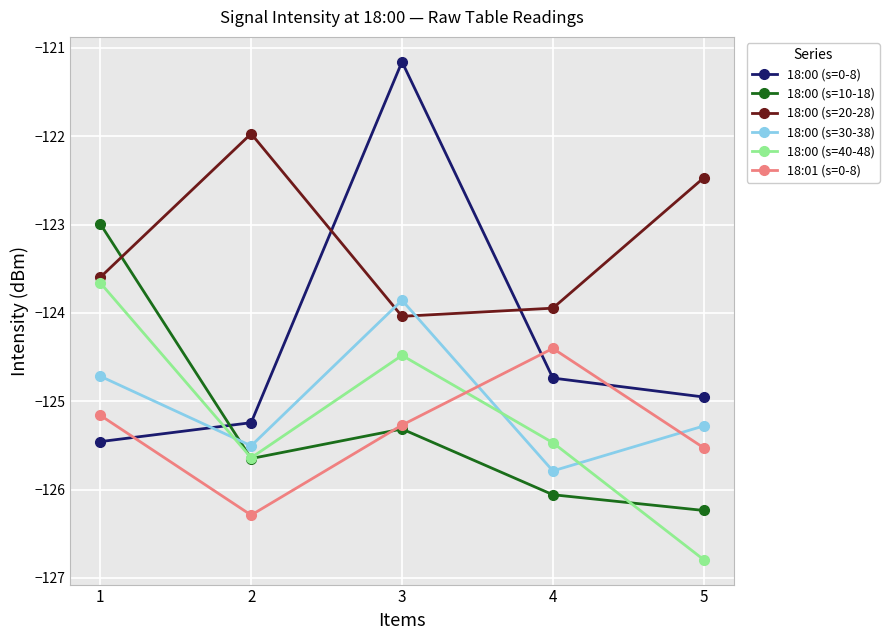

Which category has the highest value in the 18:00 (s=30-38) series?

3